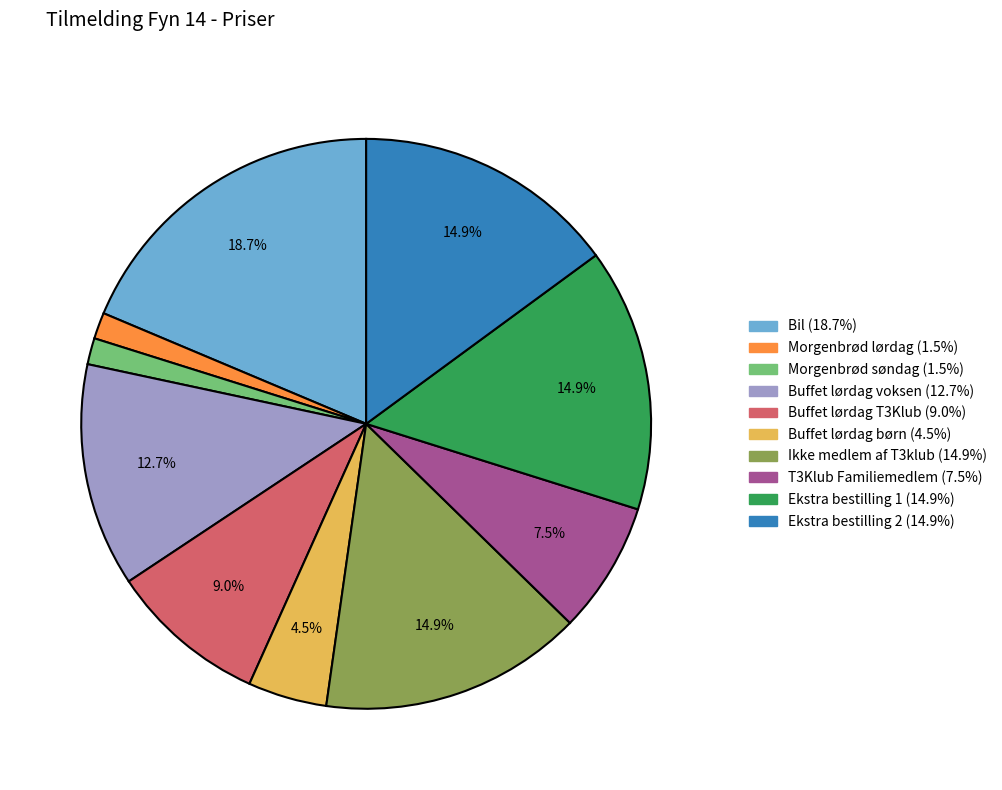

How many slices are in this pie chart?

10